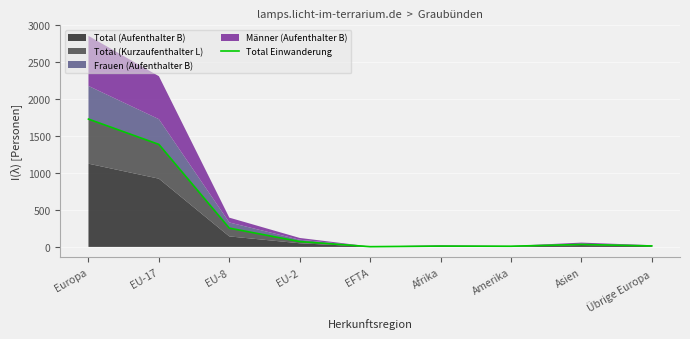

Which has a higher value, EU-8 or Europa?

Europa